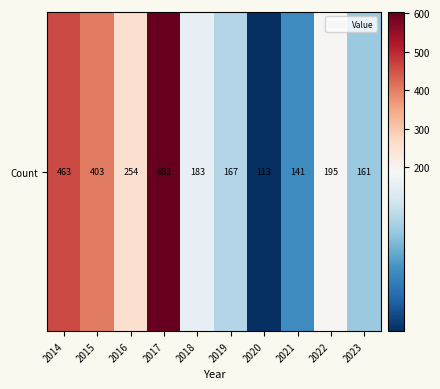

How many values are below 195?

5